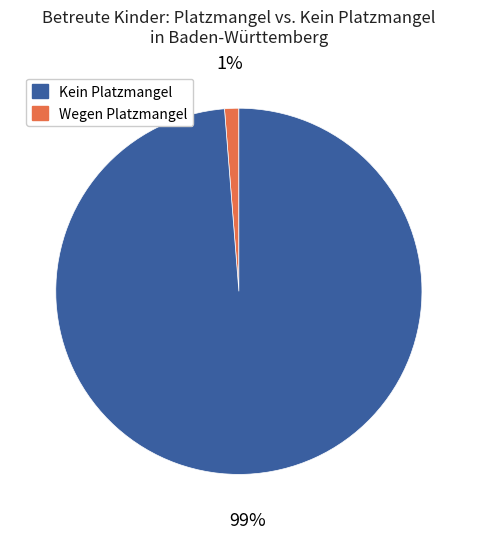

Is there a majority slice in this chart?

Yes